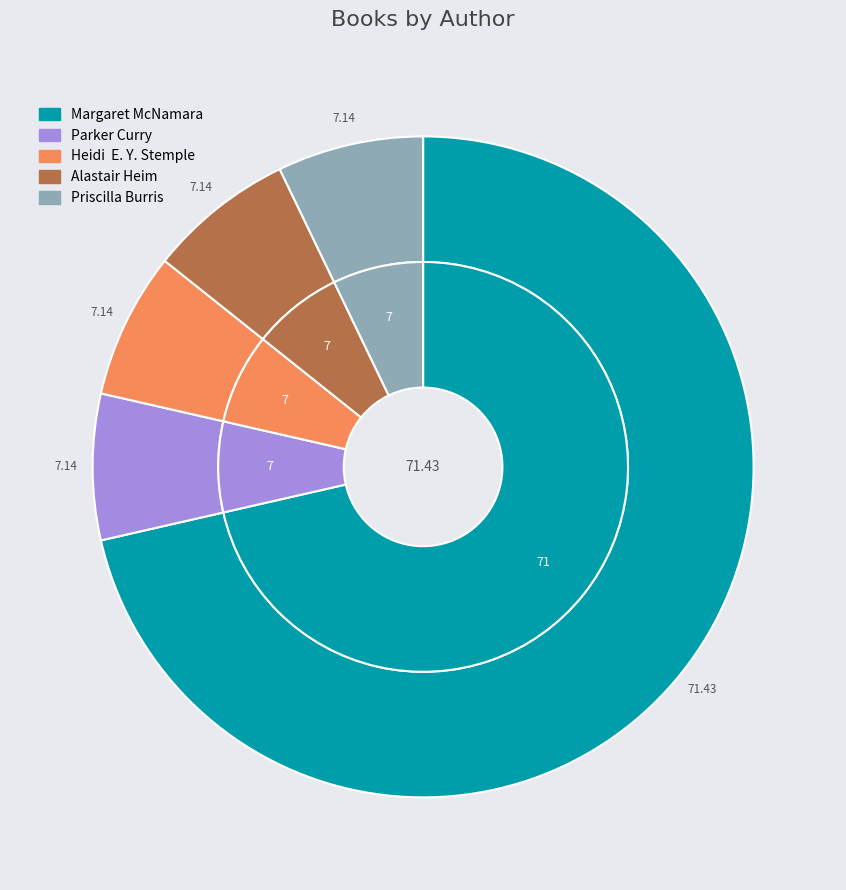

What portion of the pie excludes Parker Curry (158438640), Jessica Curry?

92.9%